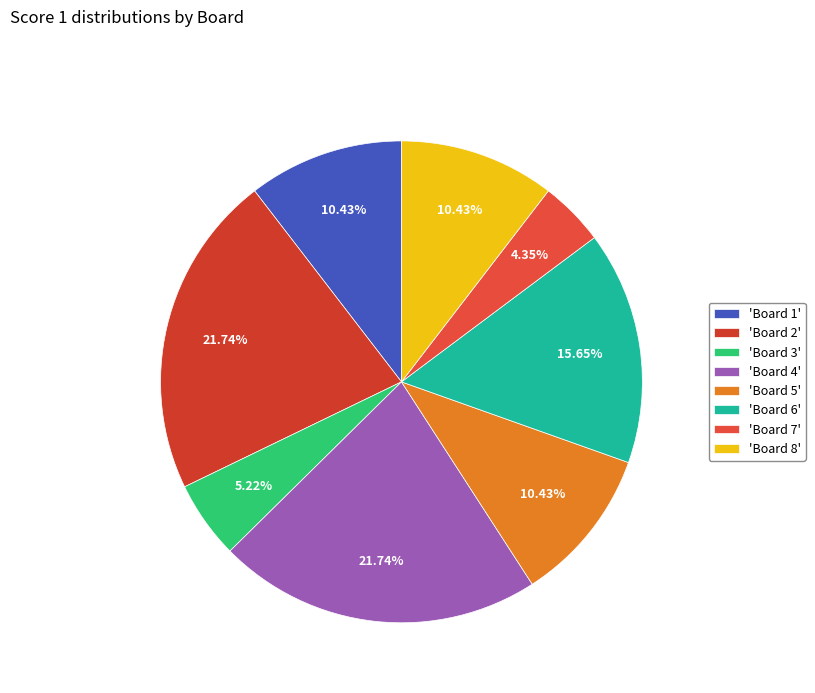

Is there a majority slice in this chart?

No